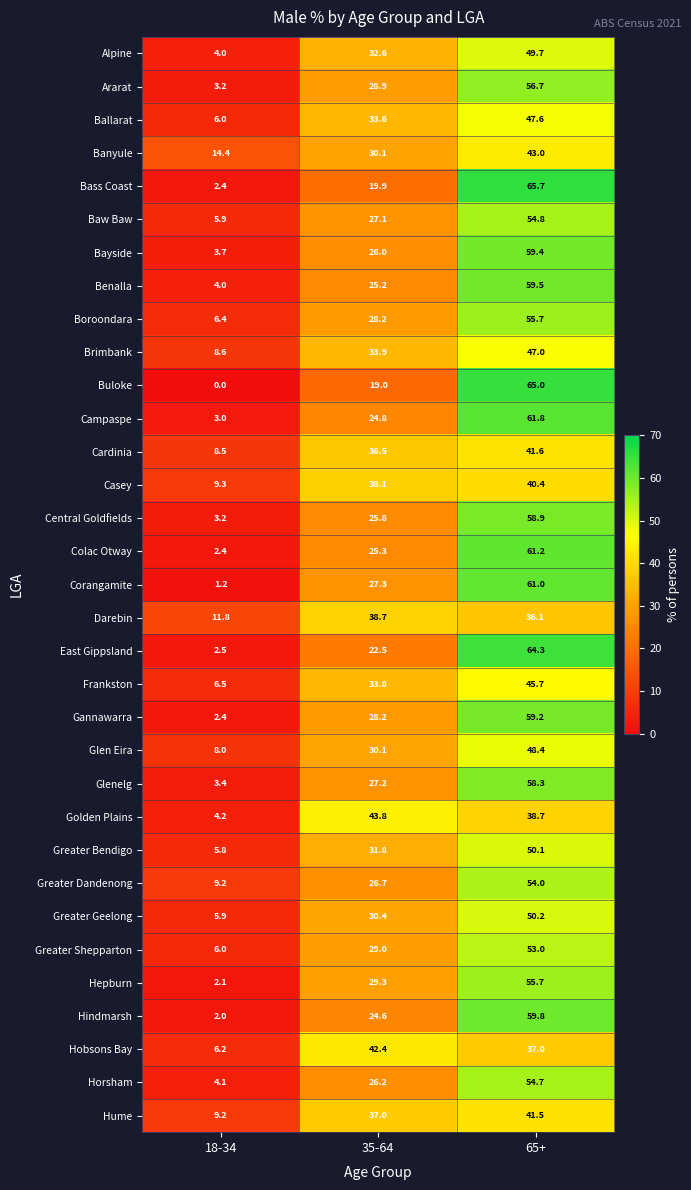

What is the total value across all series at 18-34?

175.5